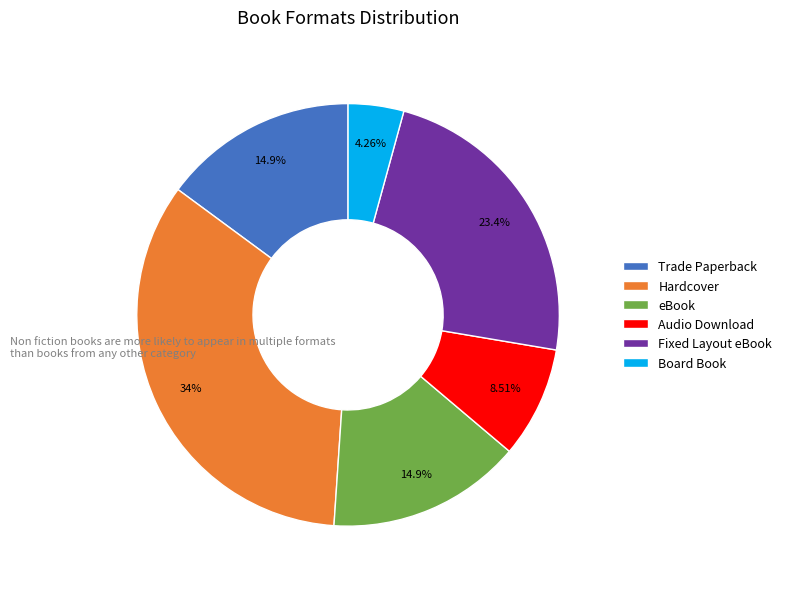

How many slices are in this pie chart?

6